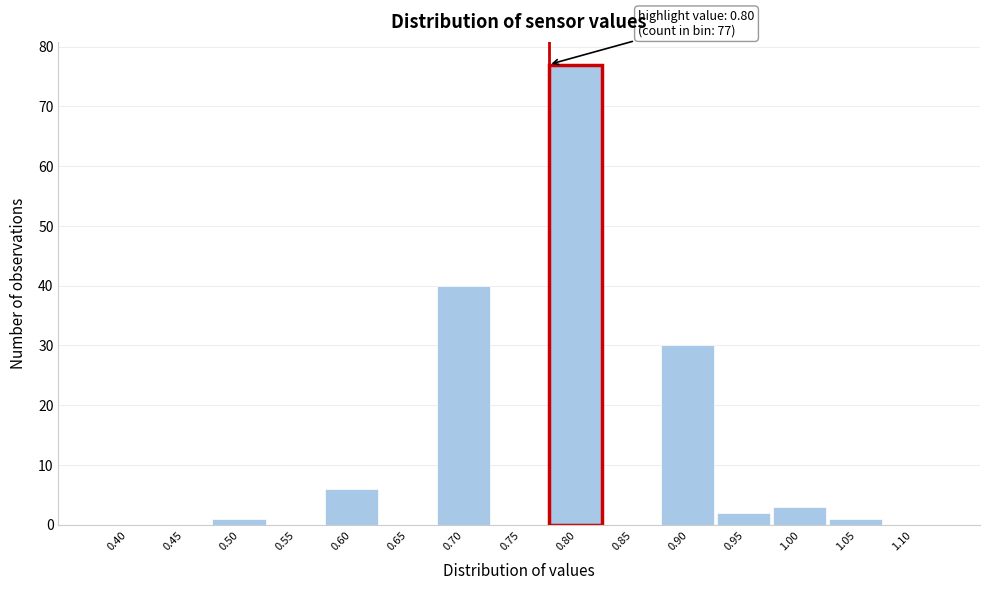

Reading left to right, what are all the values shown in this chart?

0.40=0	0.45=0	0.50=1	0.55=0	0.60=6	0.65=0	0.70=40	0.75=0	0.80=77	0.85=0	0.90=30	0.95=2	1.00=3	1.05=1	1.10=0